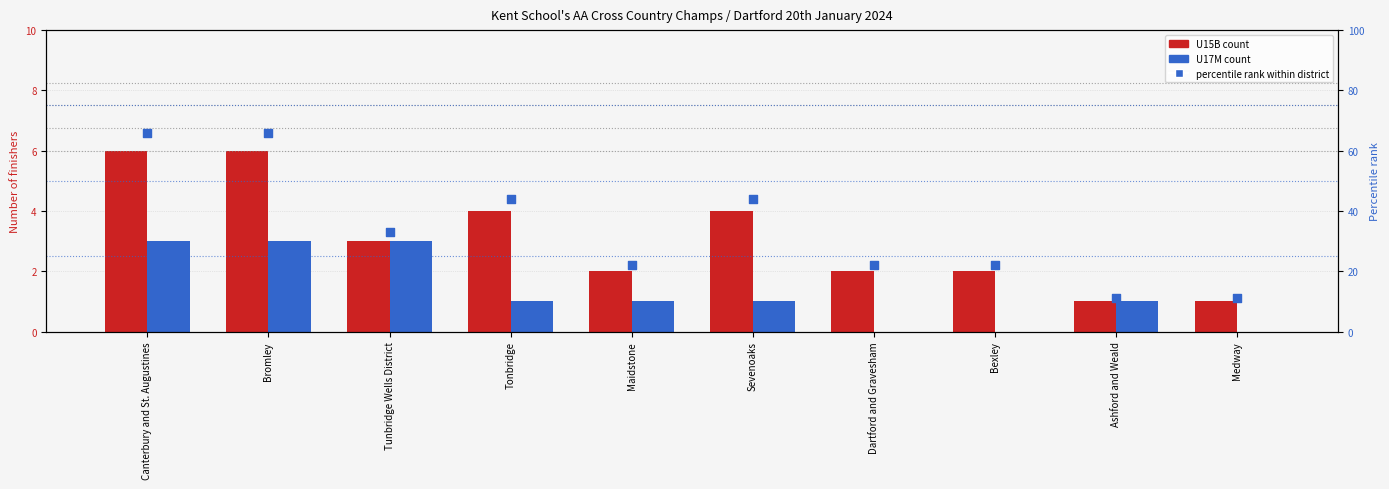

Which series has the widest spread of Y values?

percentile rank within district